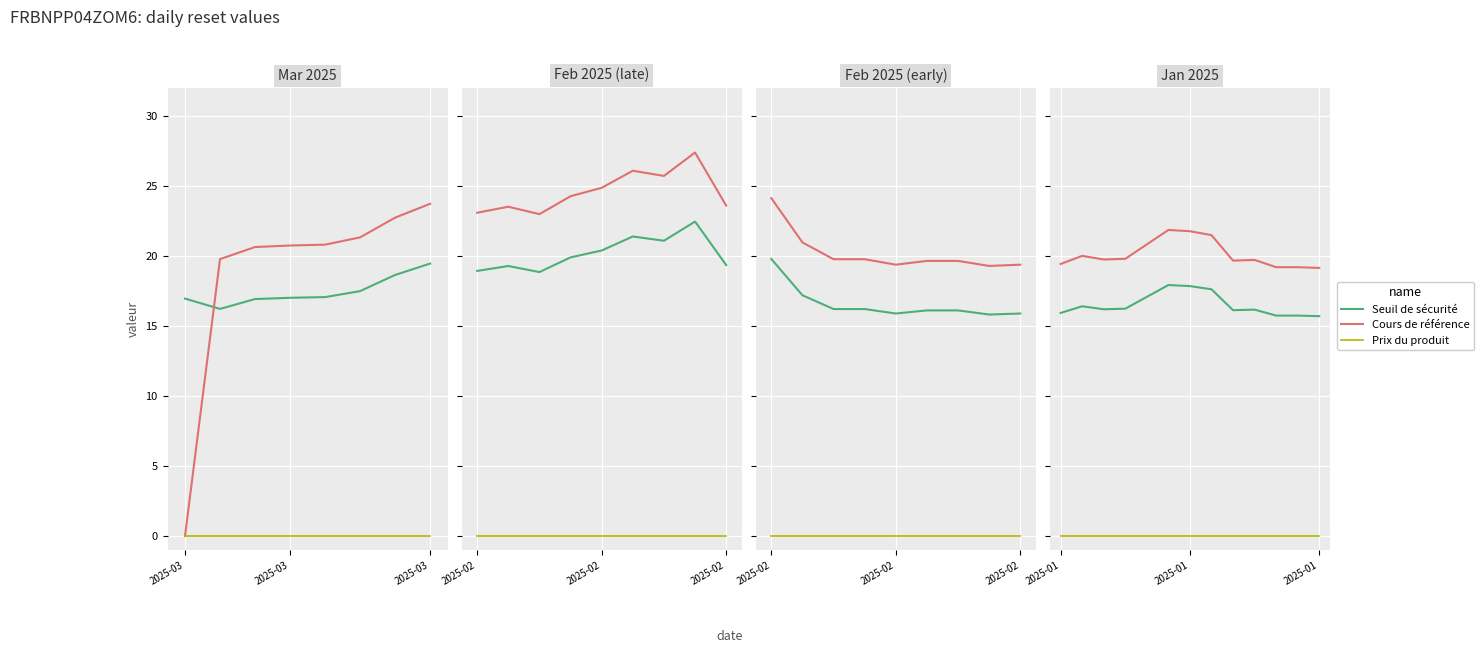

Which series has the largest total across all categories?

Cours de référence